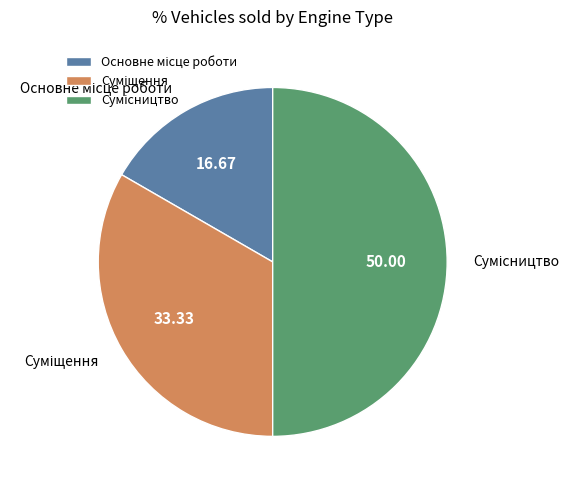

Is there a majority slice in this chart?

No